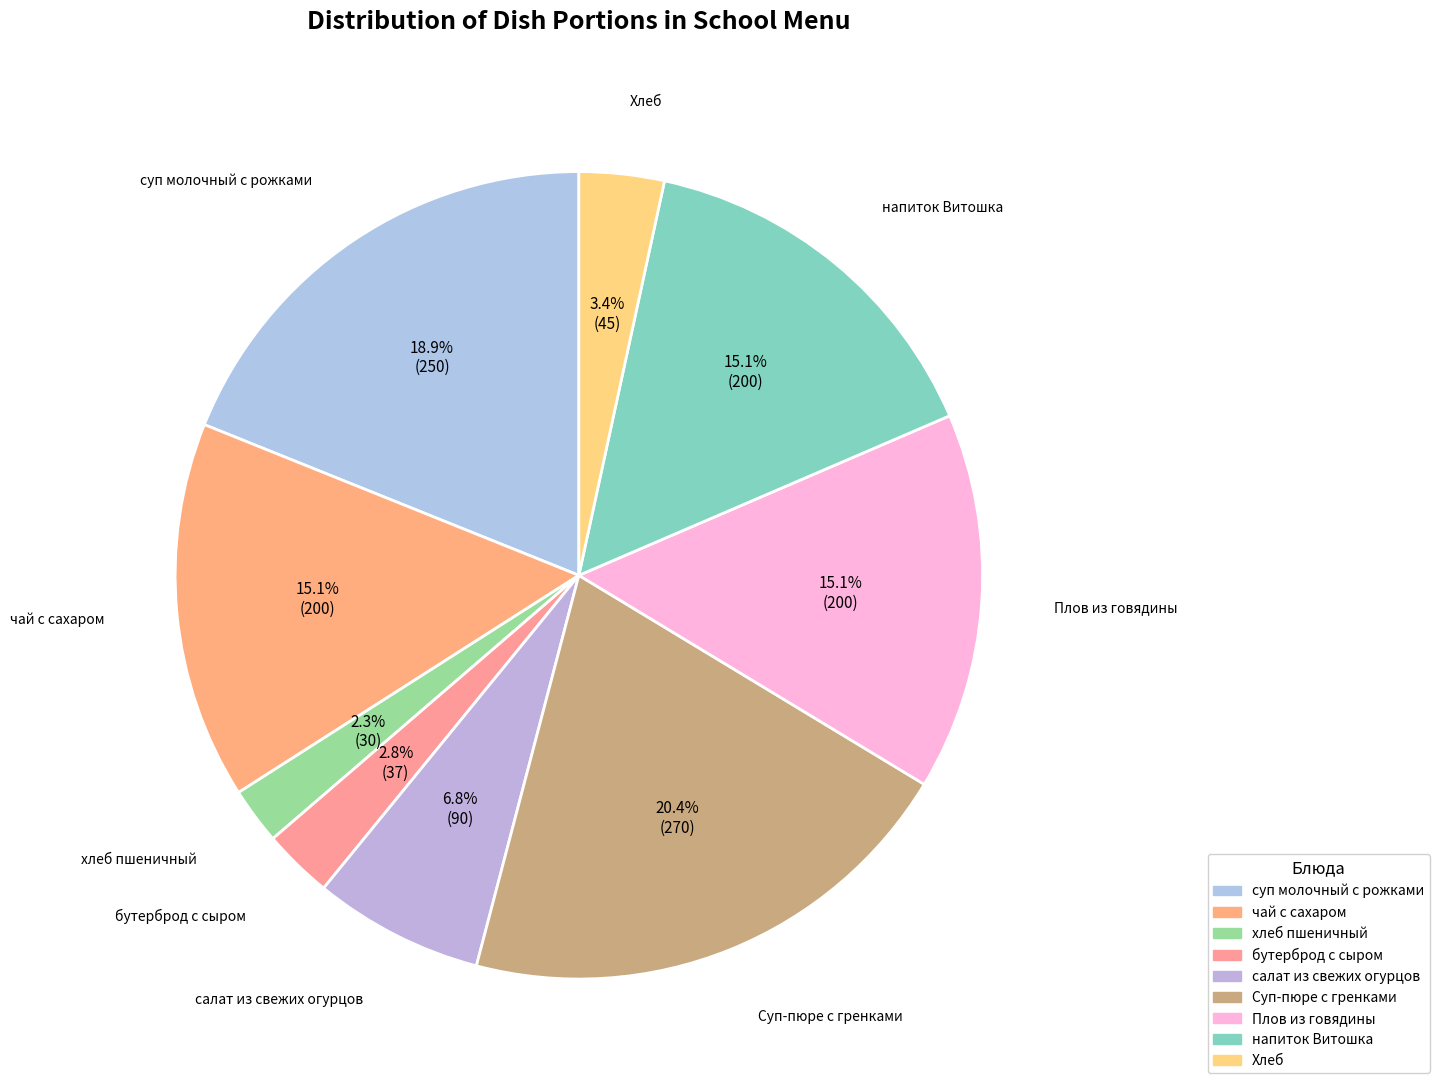

Is it true that хлеб пшеничный is 2% of the pie?

True